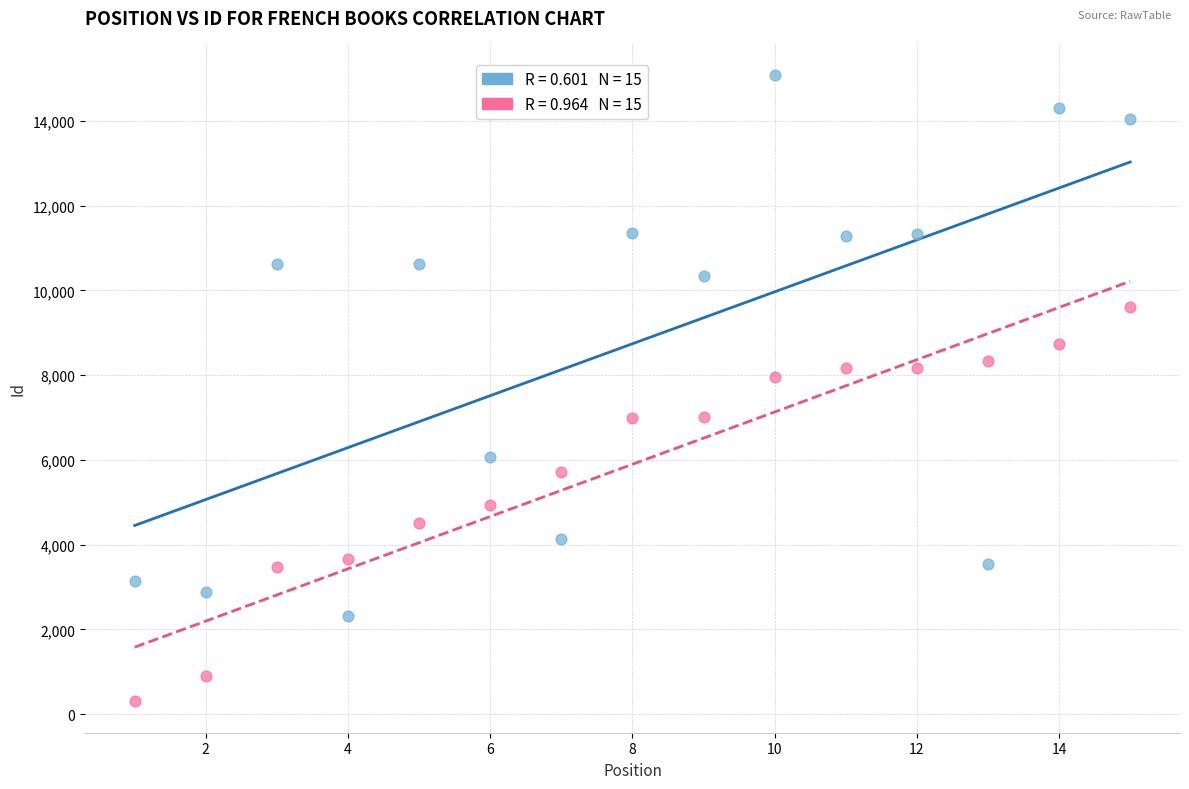

Across all series, what Y value is closest to 7693?

7948